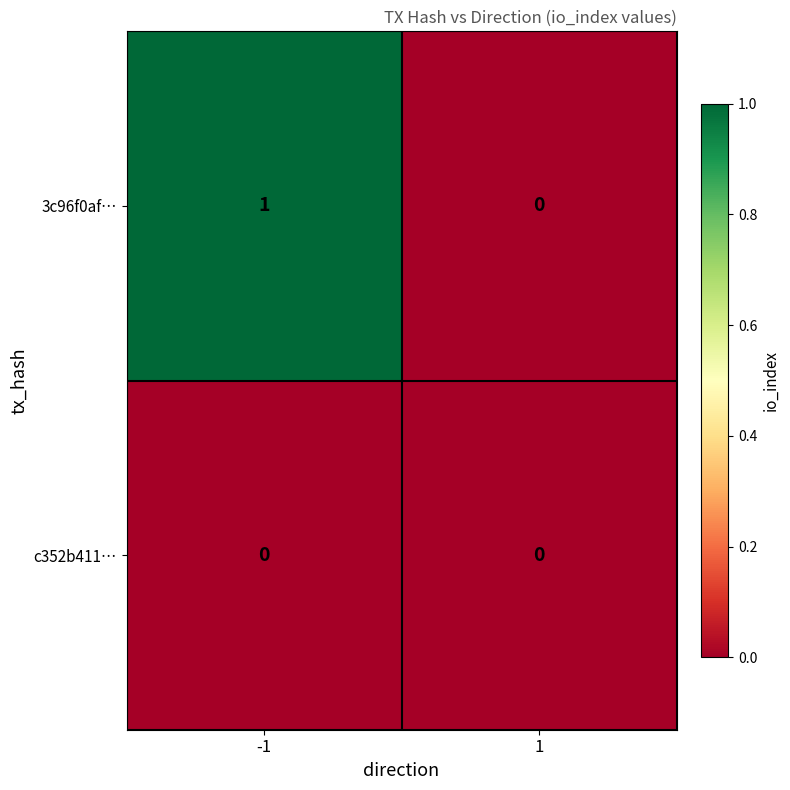

Reading left to right, list all the values displayed in this chart.

3c96f0af…: -1=1	1=0
c352b411…: -1=0	1=0